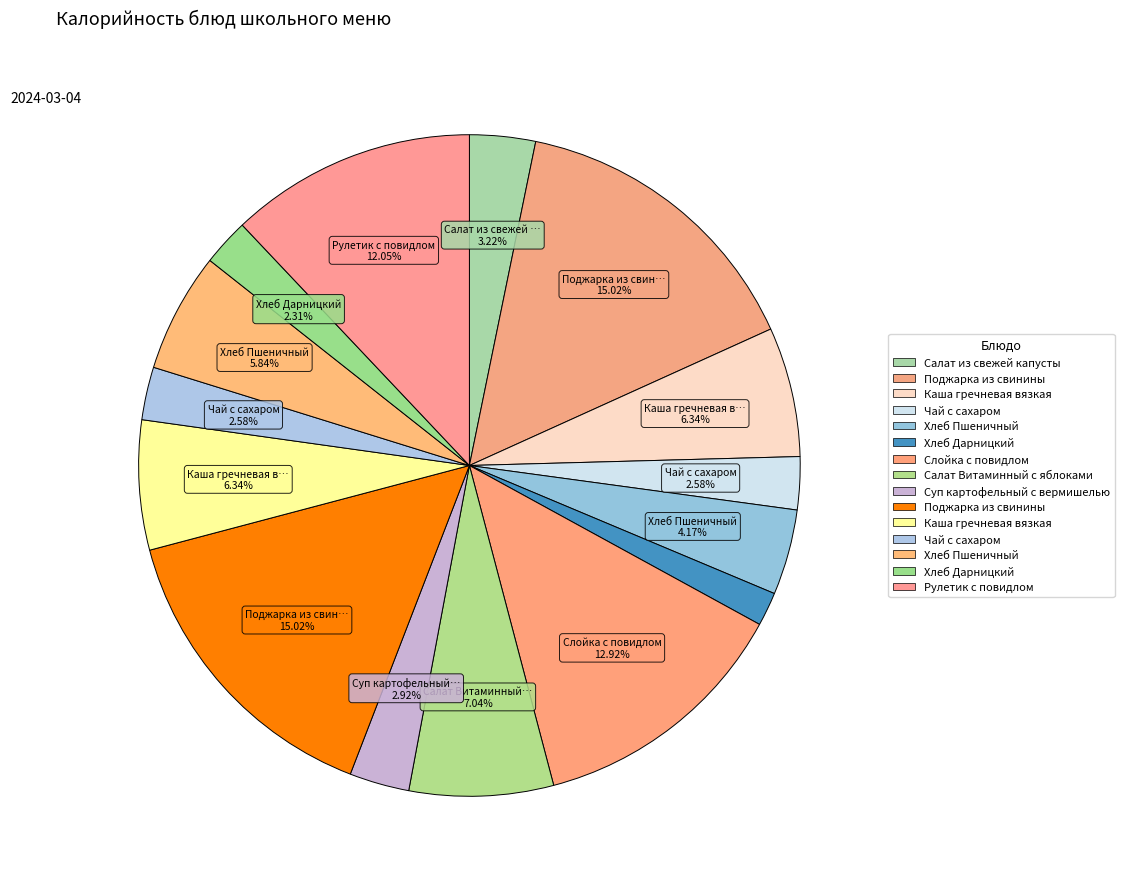

How many segments does this pie chart have?

15